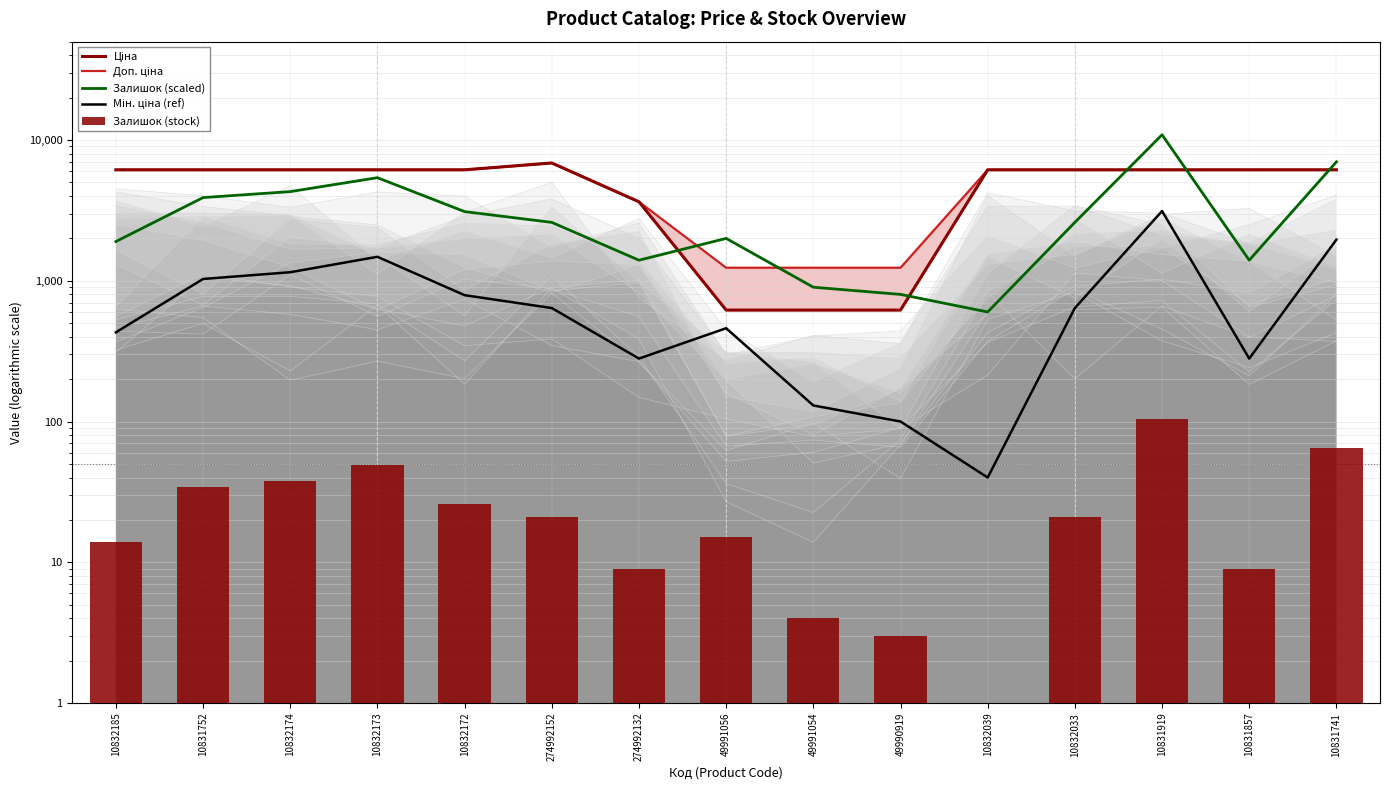

Is it true that Залишок (stock) equals 3.0 at 49990919?

True